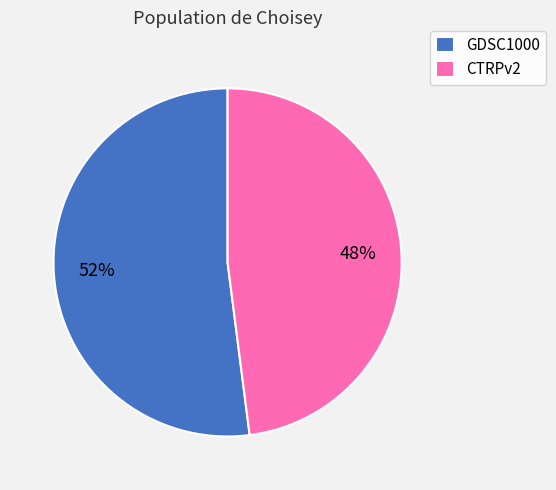

Count the number of slices in the pie.

2